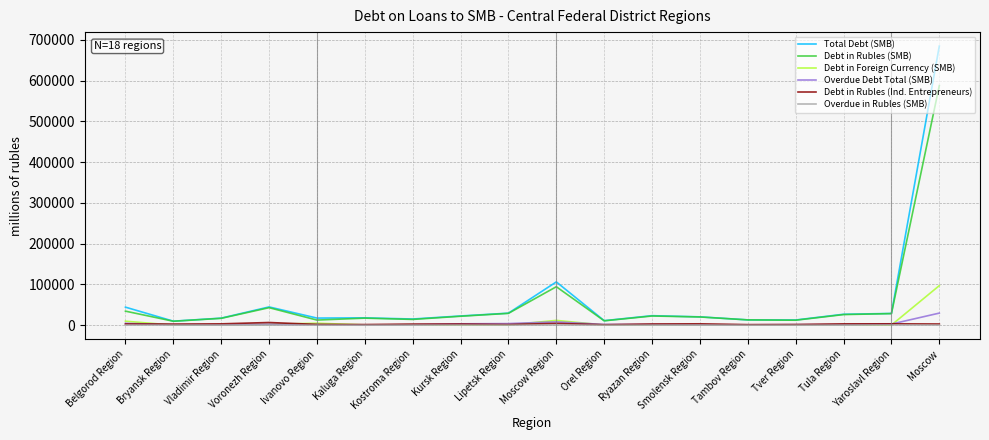

In Debt in Rubles (Ind. Entrepreneurs), how many points are lower than both neighbors (excluding endpoints)?

5